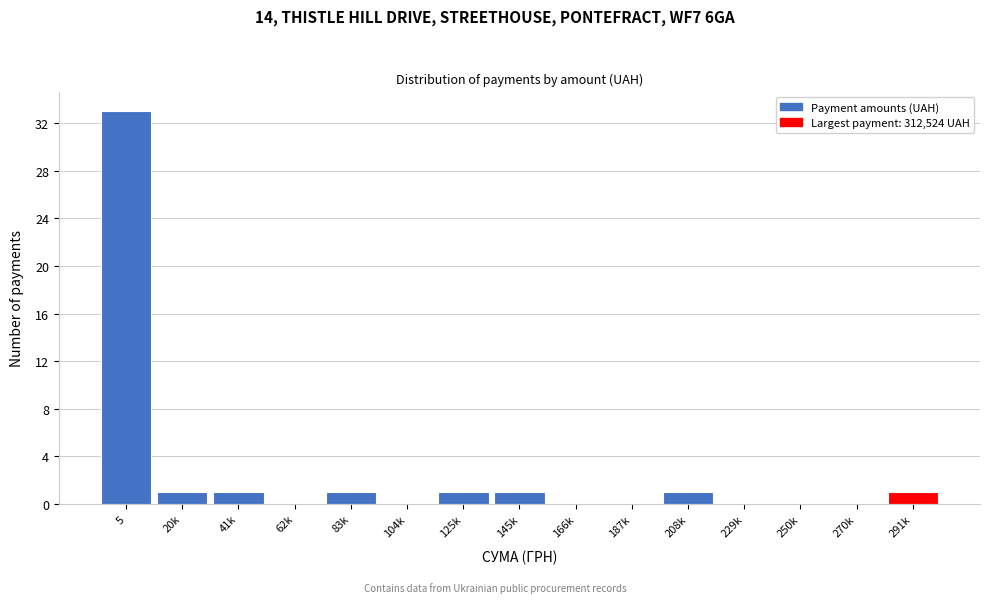

Reading left to right, list all the values displayed in this chart.

5=33	20k=1	41k=1	62k=0	83k=1	104k=0	125k=1	145k=1	166k=0	187k=0	208k=1	229k=0	250k=0	270k=0	291k=1